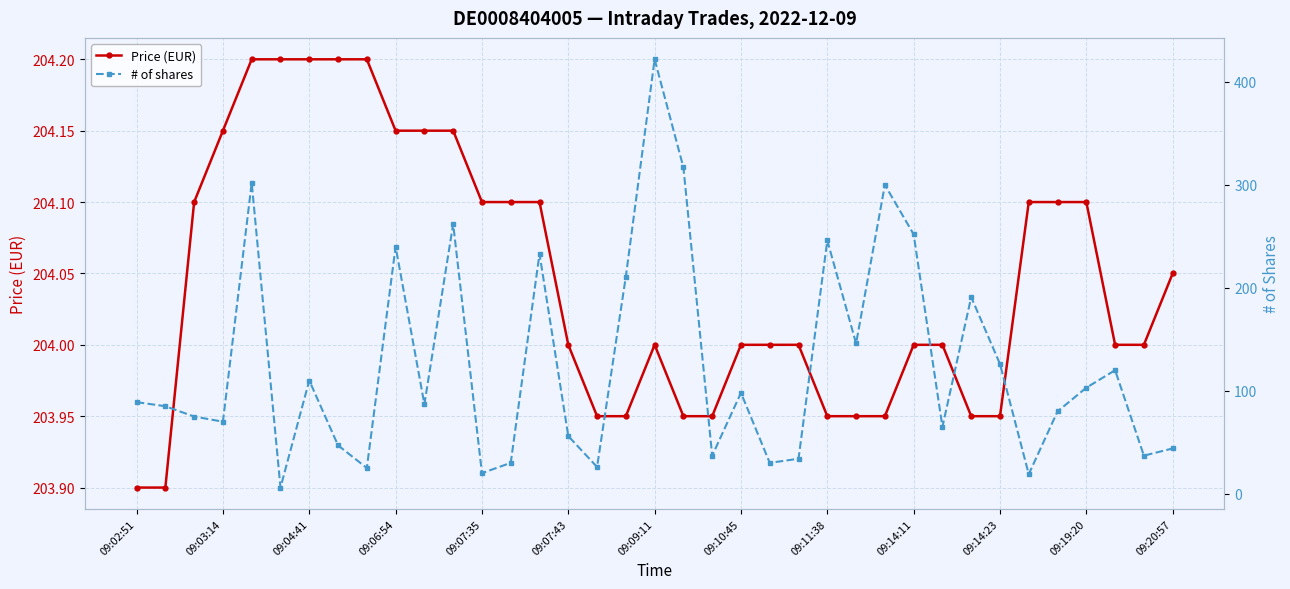

True or false: # of shares has a value of 7.0 at 22.

False